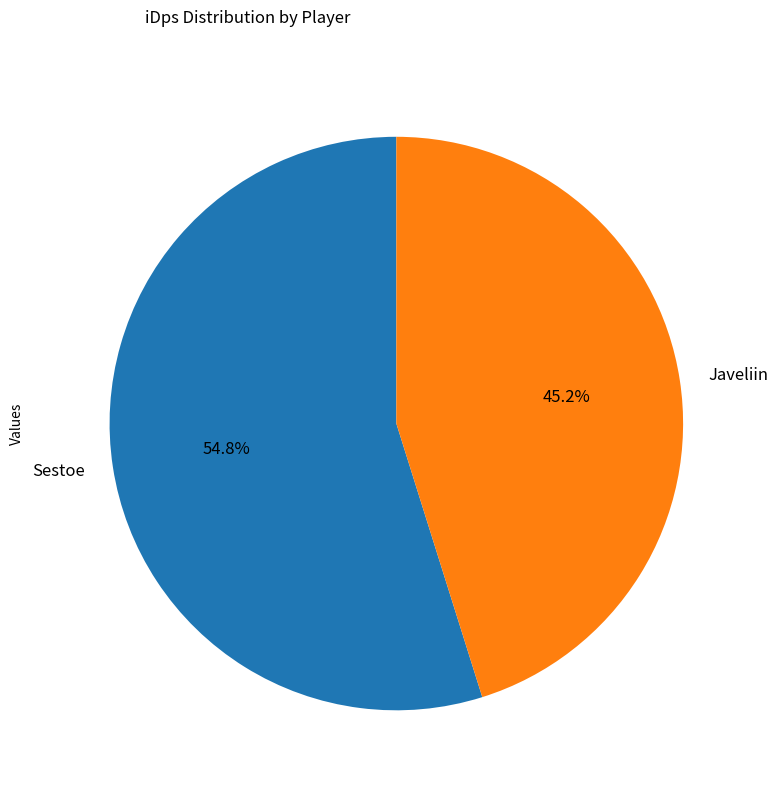

How much of the chart is everything except Javeliin?

54.8%